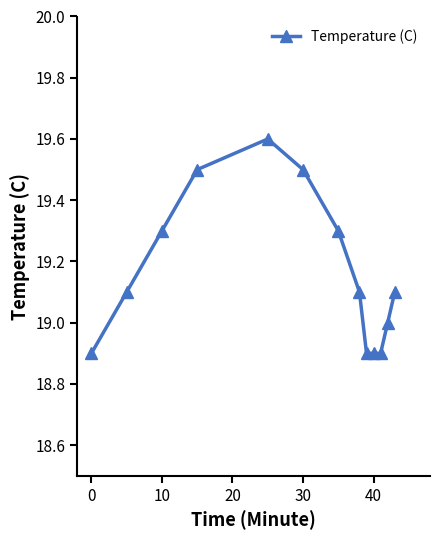

What is the average value?

19.2